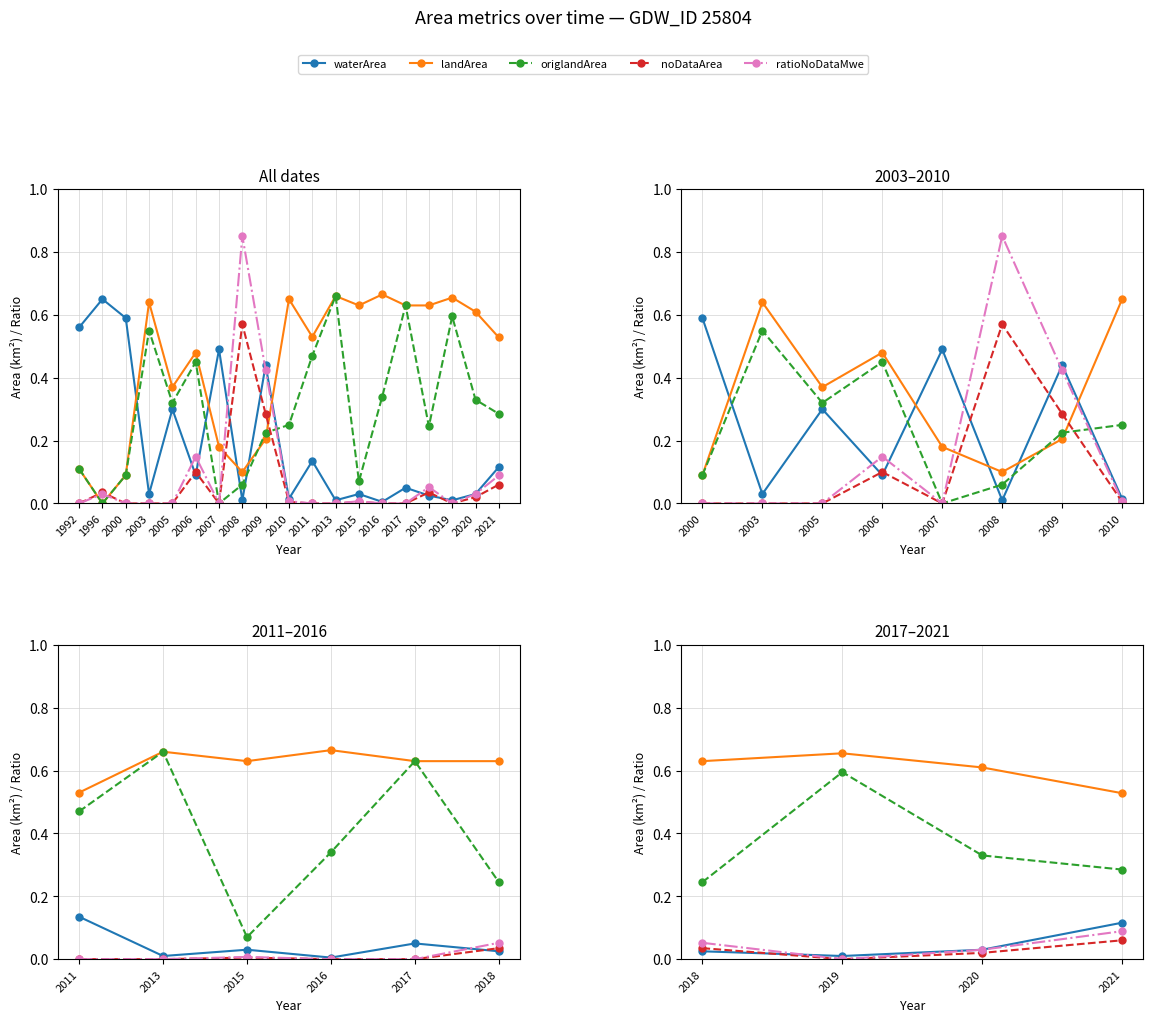

True or false: noDataArea and ratioNoDataMwe intersect in this chart.

False